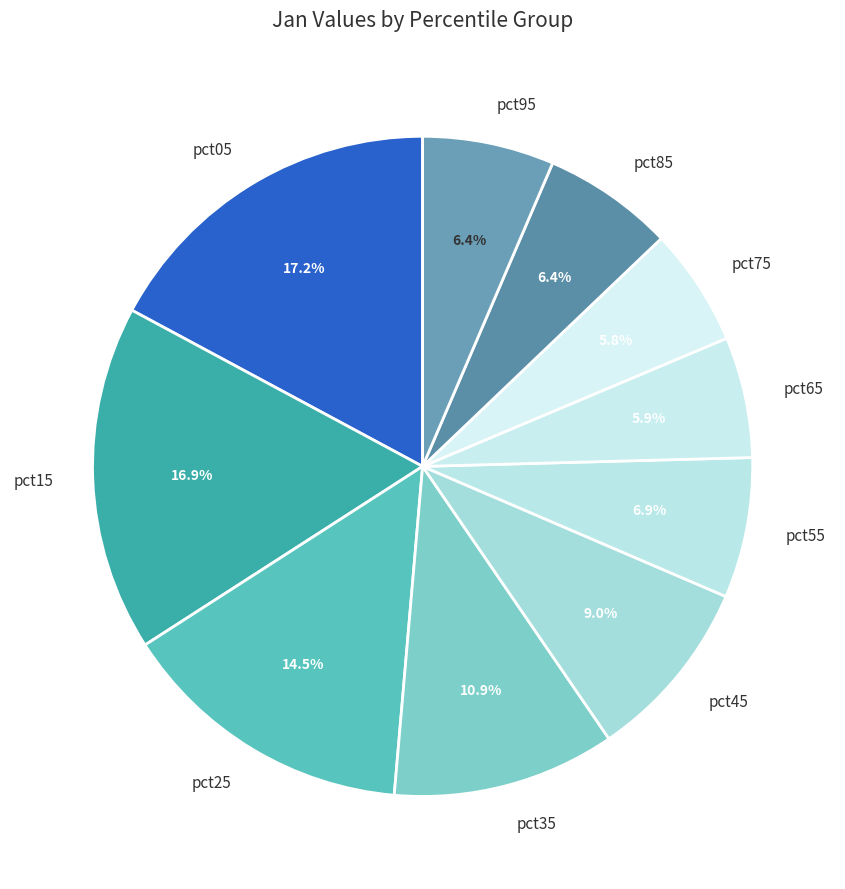

How much of the chart is everything except pct05?

82.8%